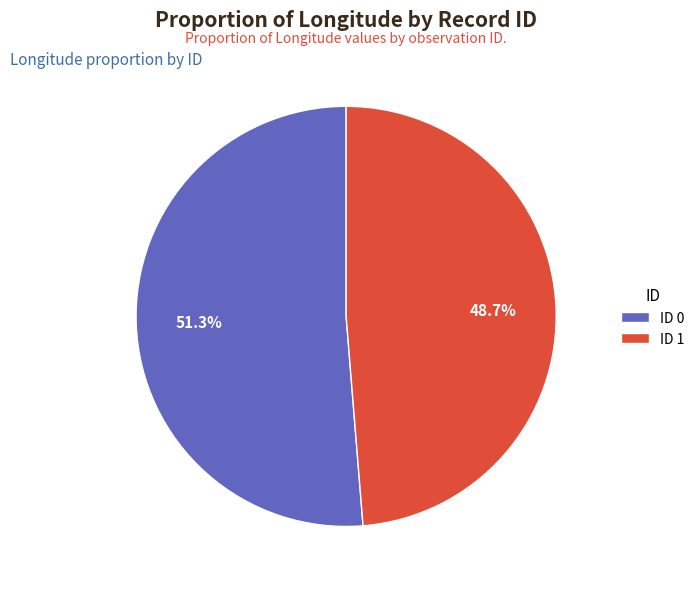

Between ID 0 and ID 1, which is larger?

ID 0